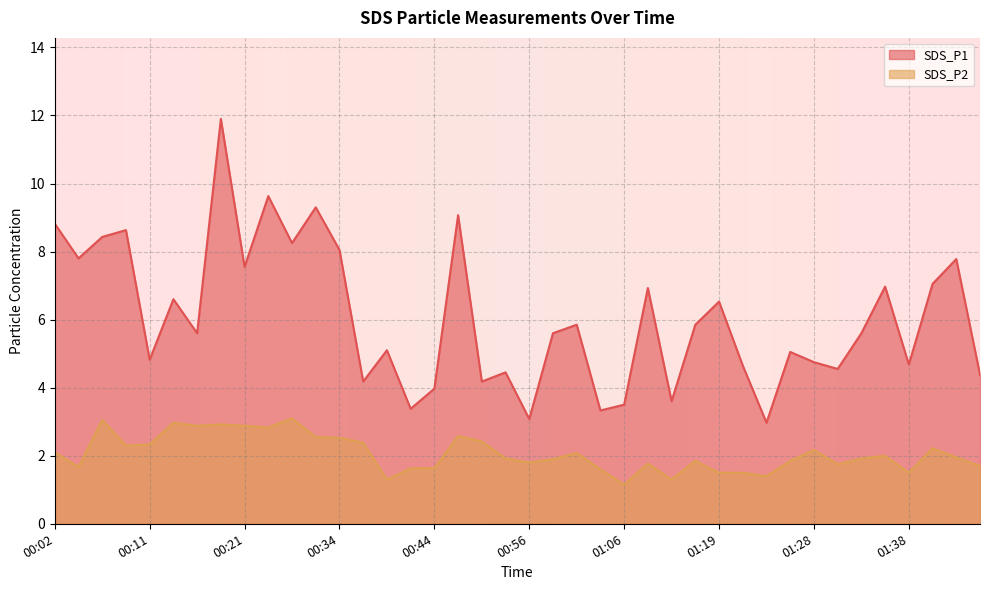

True or false: SDS_P2 and SDS_P1 cross at least once.

False